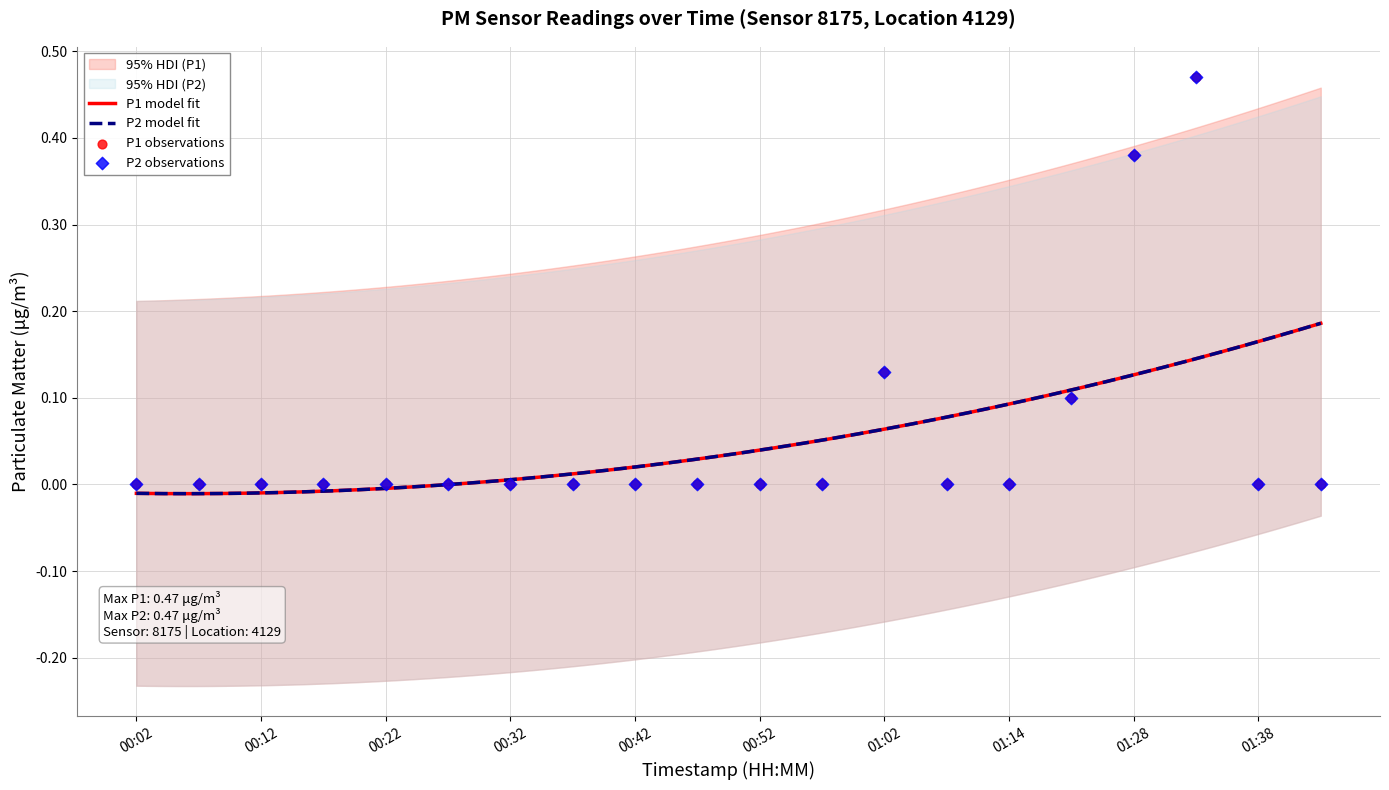

Which series reaches the minimum Y coordinate?

P1